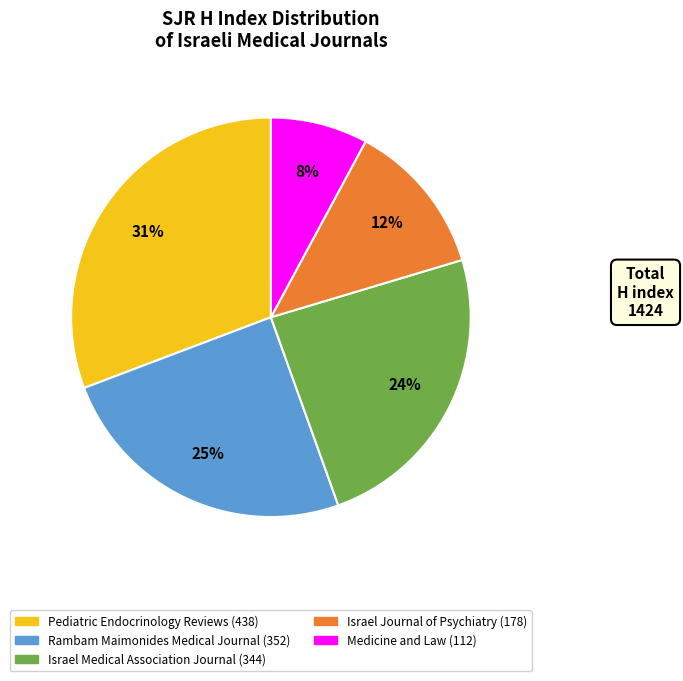

Which has a higher value, Rambam Maimonides Medical Journal or Israel Medical Association Journal?

Rambam Maimonides Medical Journal